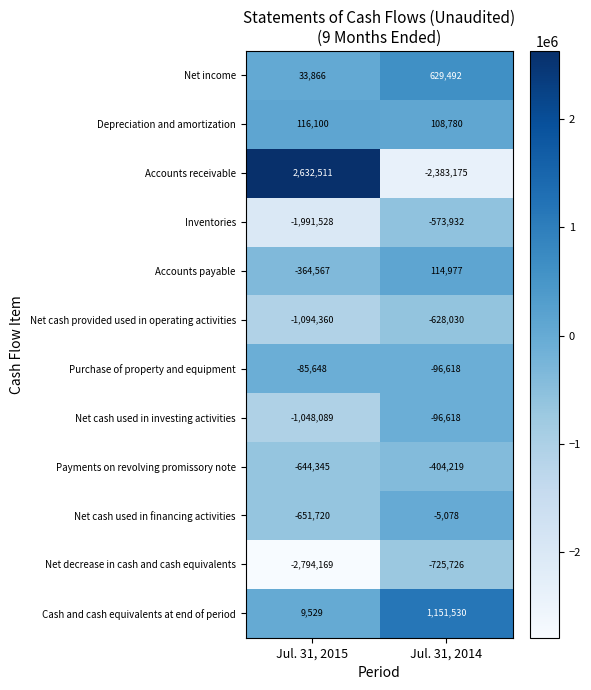

What is the spread (max minus min) of values at Jul. 31, 2015?

5426680